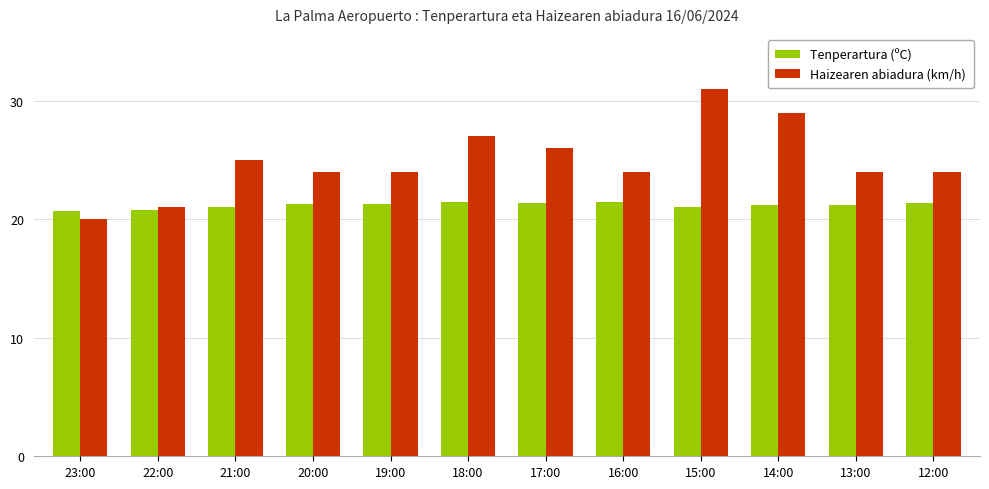

What position from the right is 20:00?

9